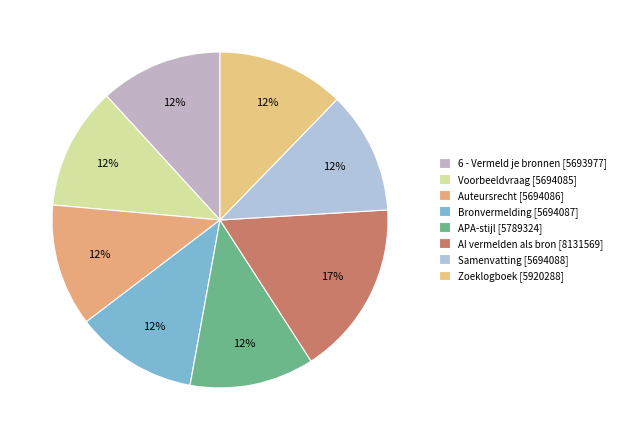

To the nearest percent, what portion does Bronvermelding represent?

12%